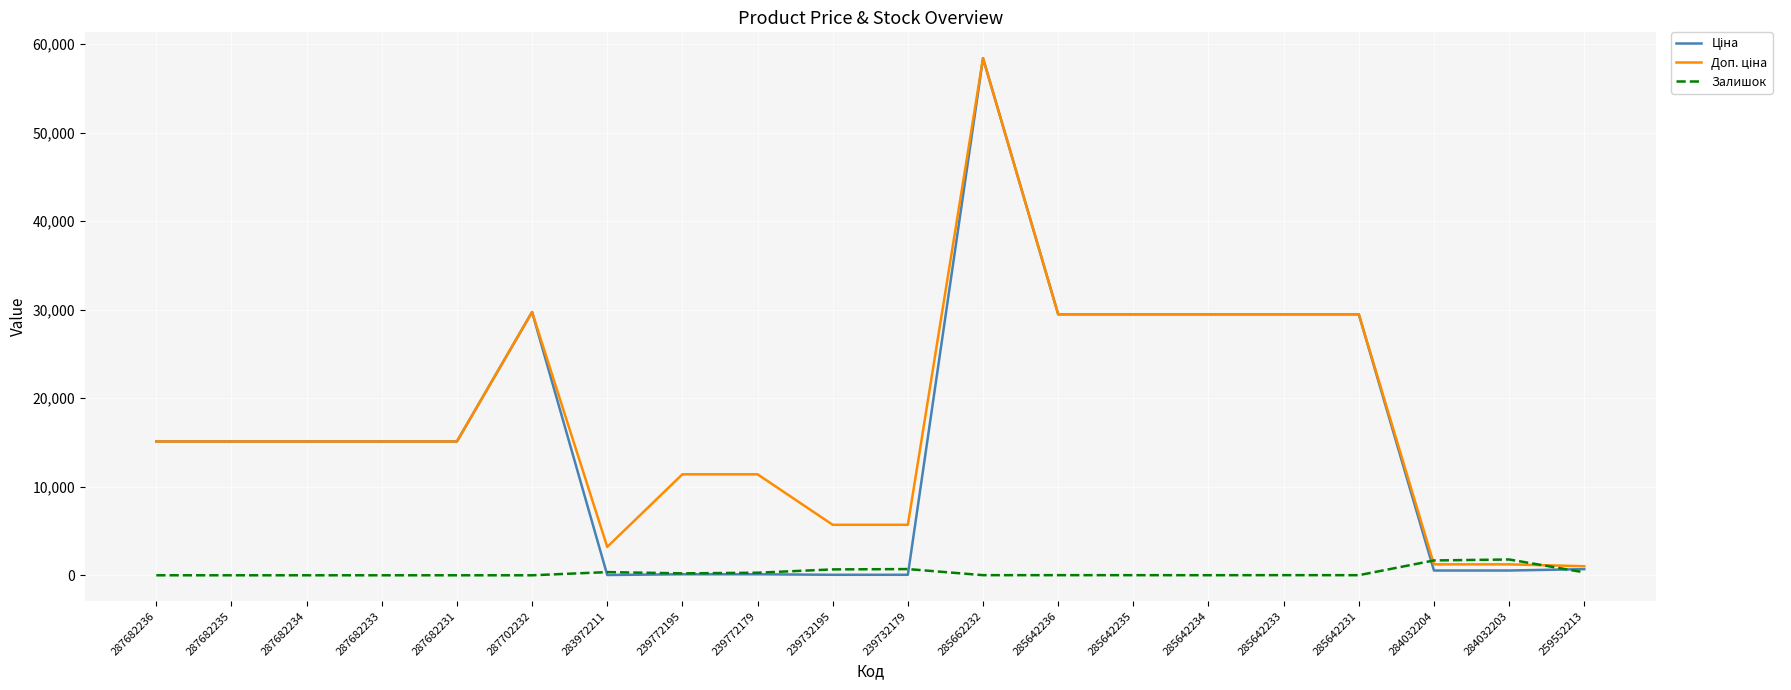

At which category is the sum across all series the highest?

285662232